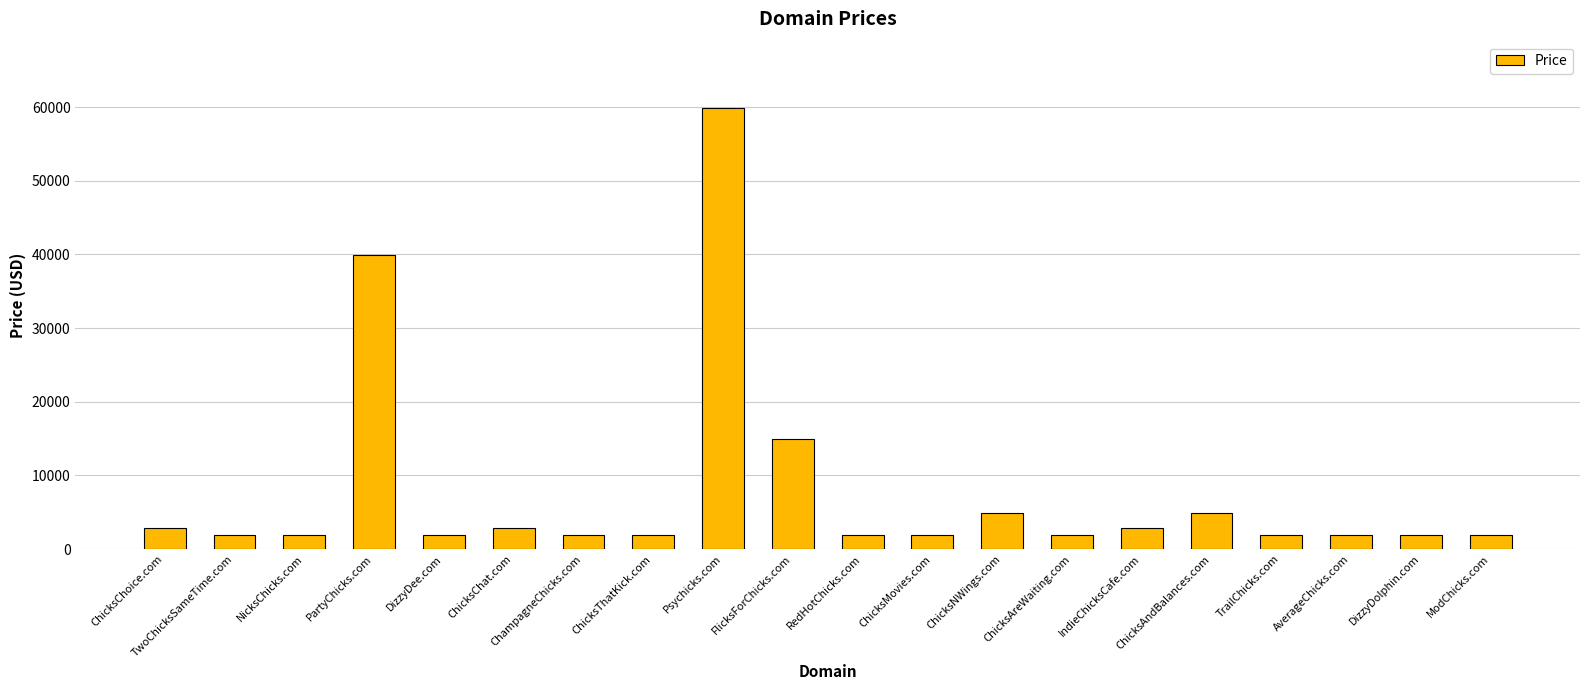

The value at IndieChicksCafe.com is 2888. True or false?

True